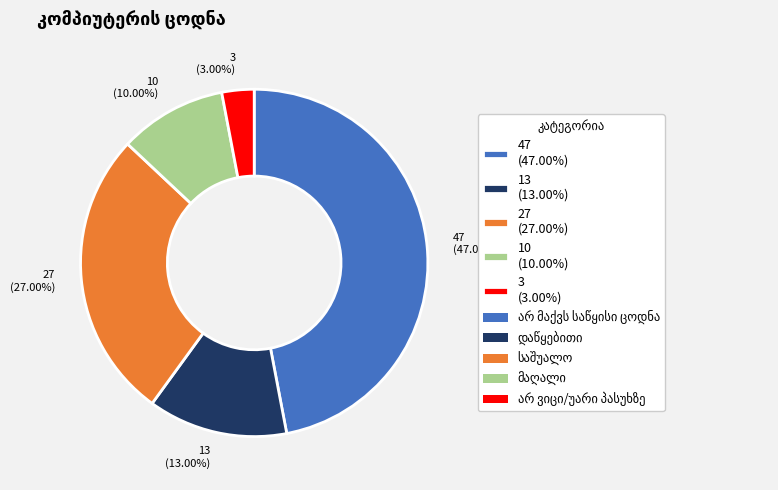

Which has a higher value, 13 (13.00%) or 3 (3.00%)?

13 (13.00%)